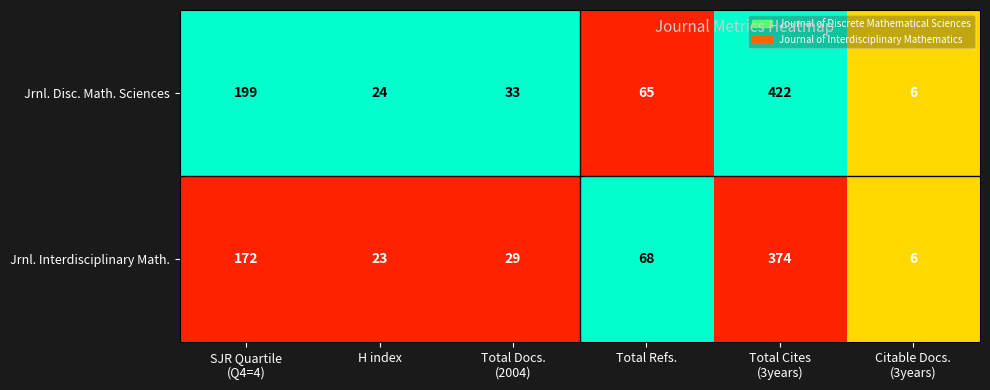

At which category does the chart reach its peak across all series?

Total Cites
(3years)